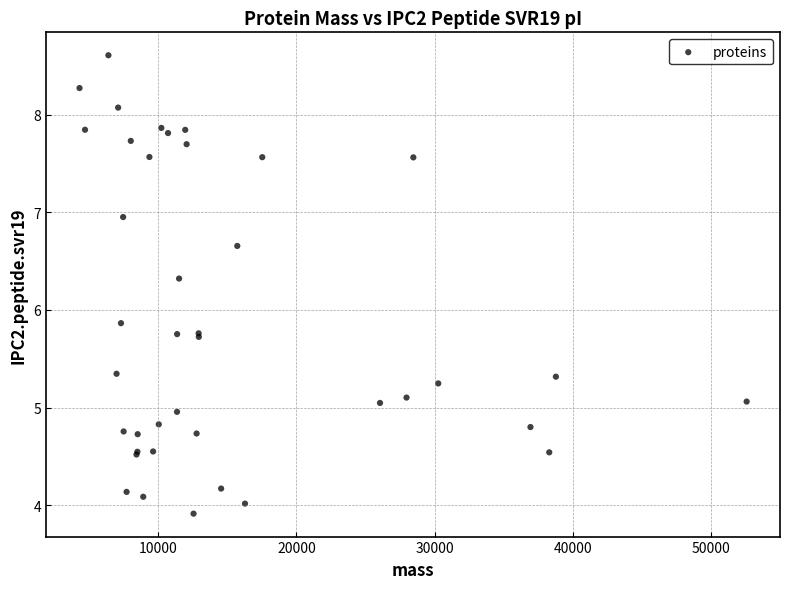

What Y value in the scatter plot is closest to 6?

5.9